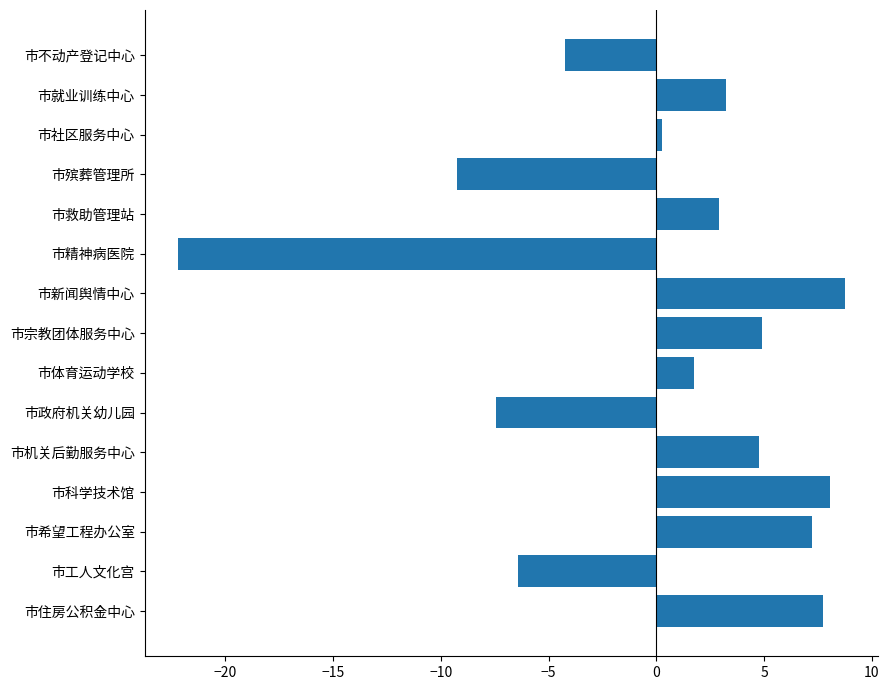

How many series are shown in this chart?

1